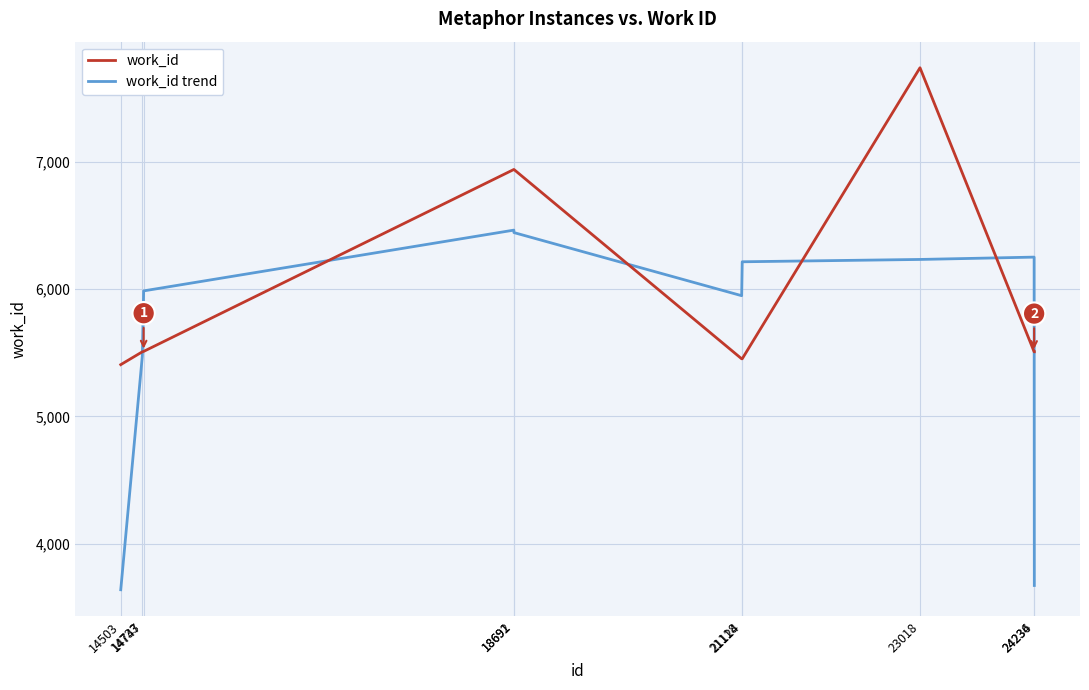

Which series has the largest range (max minus min)?

work_id trend